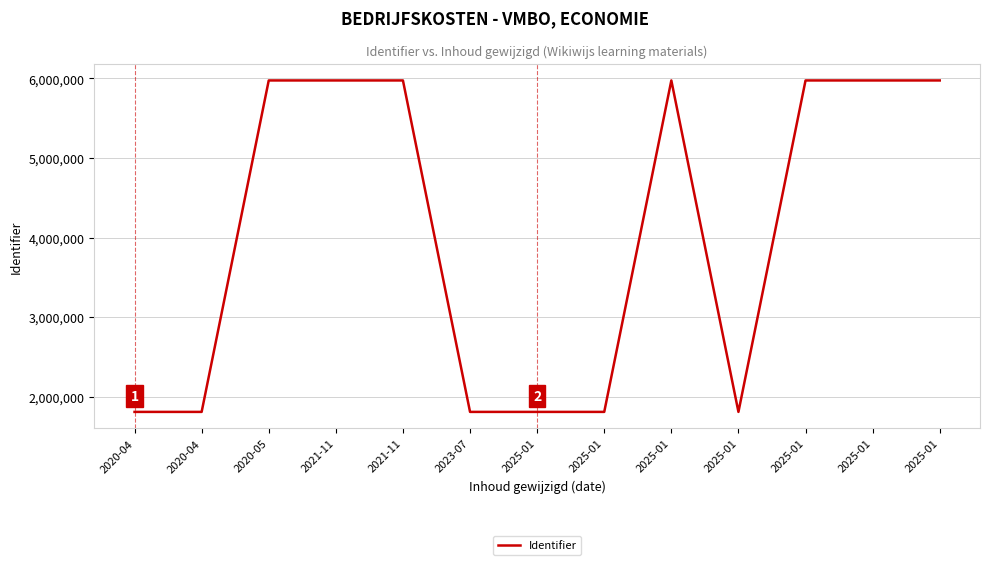

Does the chart have visible grid lines?

Yes